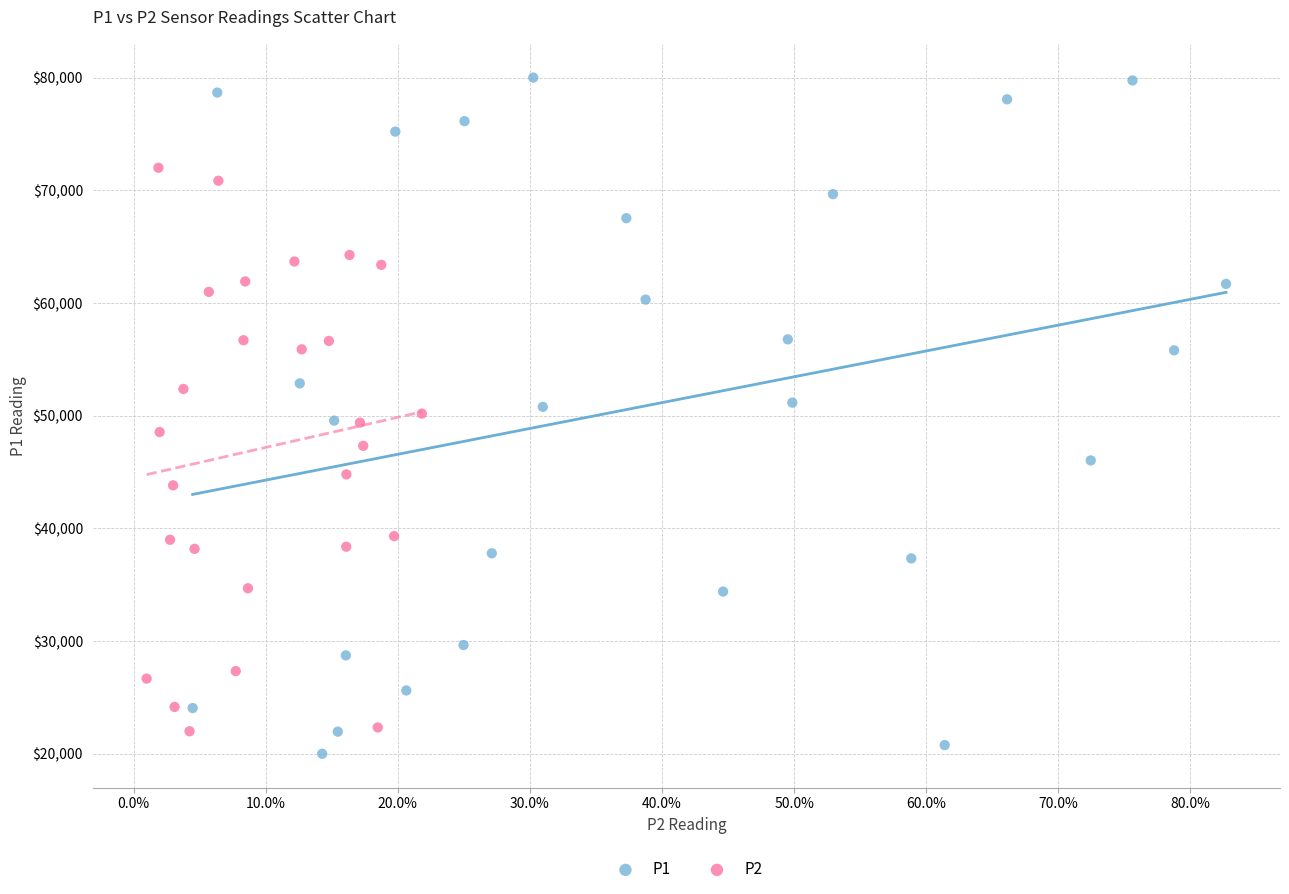

Which series contains the lowest Y value?

P1